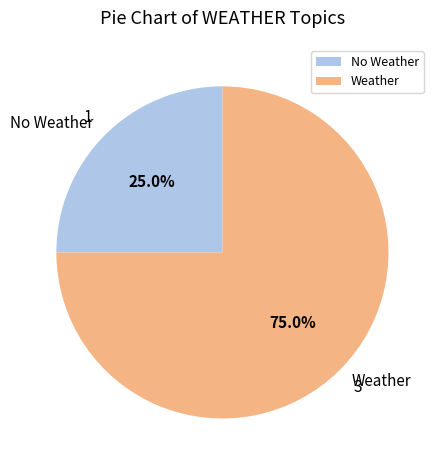

Which category has the biggest portion of the pie?

Weather